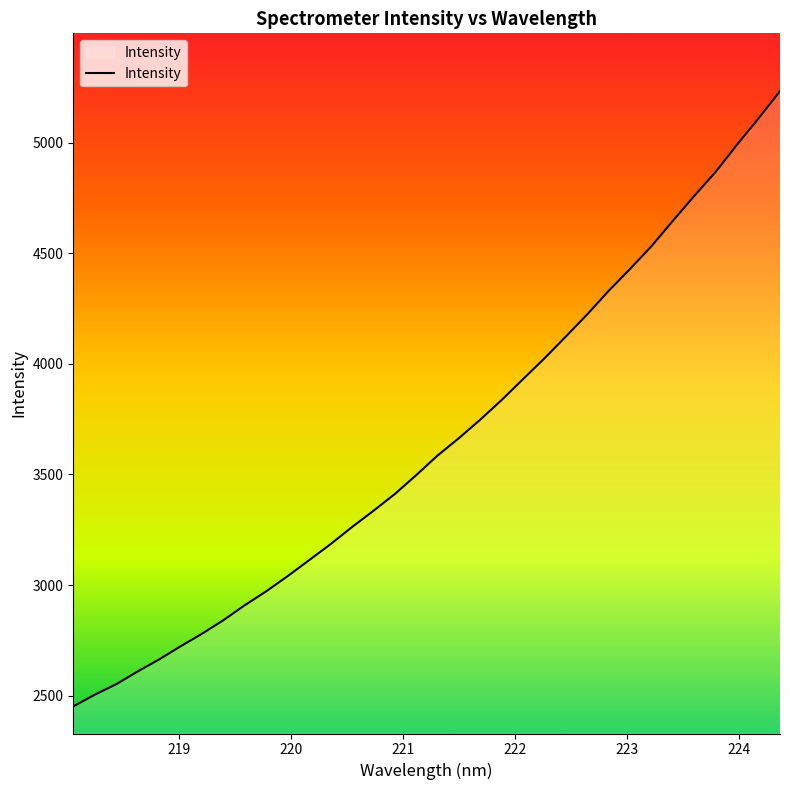

What is the maximum value shown in the chart?

5233.2